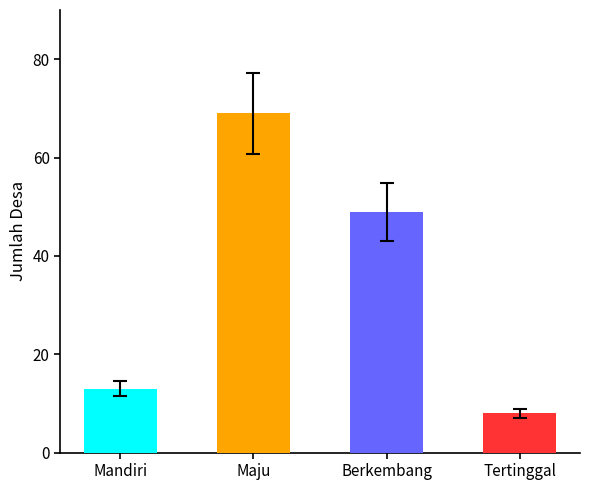

What is the change in value from Berkembang to Tertinggal?

-41